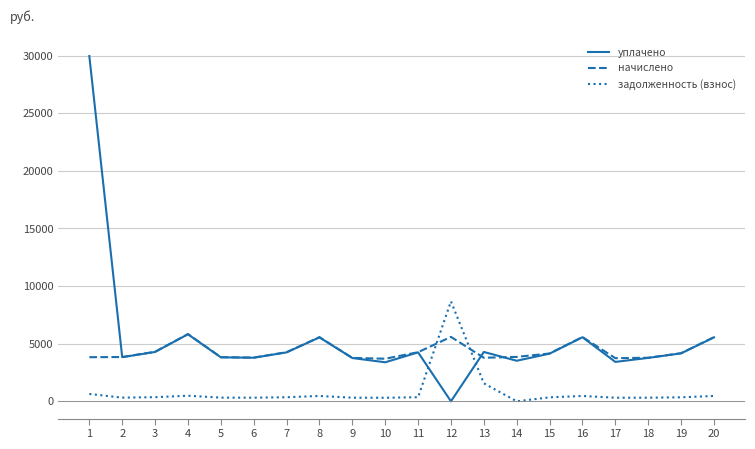

What is the maximum value shown in the chart?

29954.2